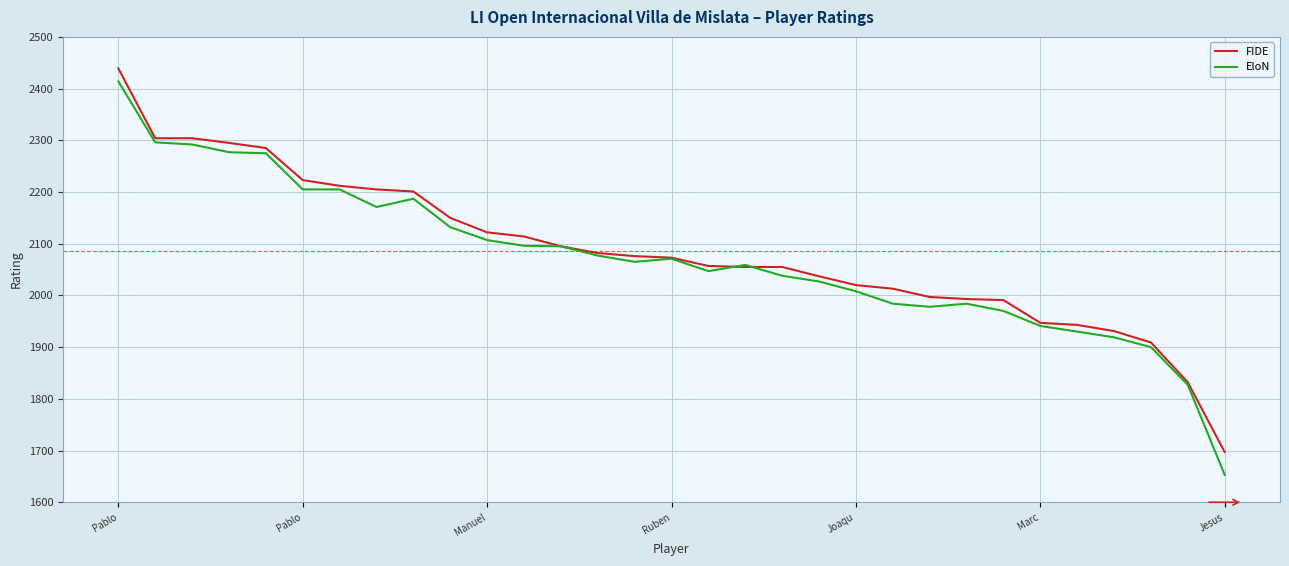

Which series has the widest spread of values?

EloN